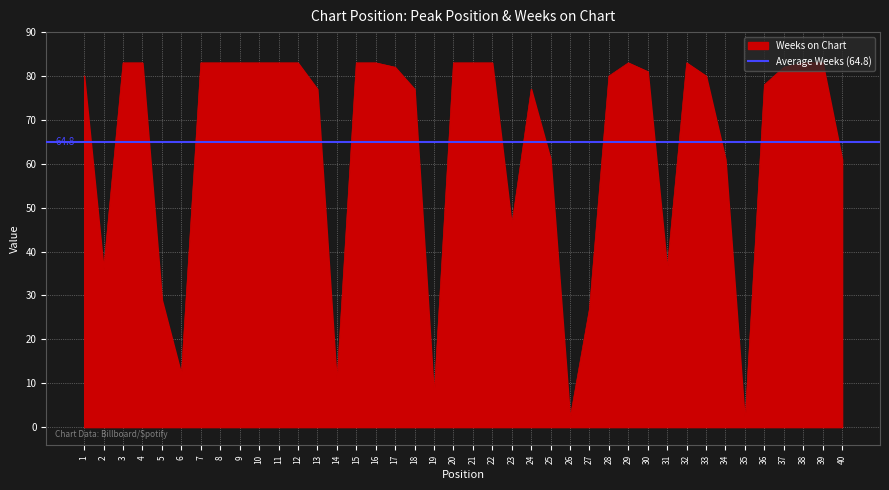

Which category has the highest value across all series?

3